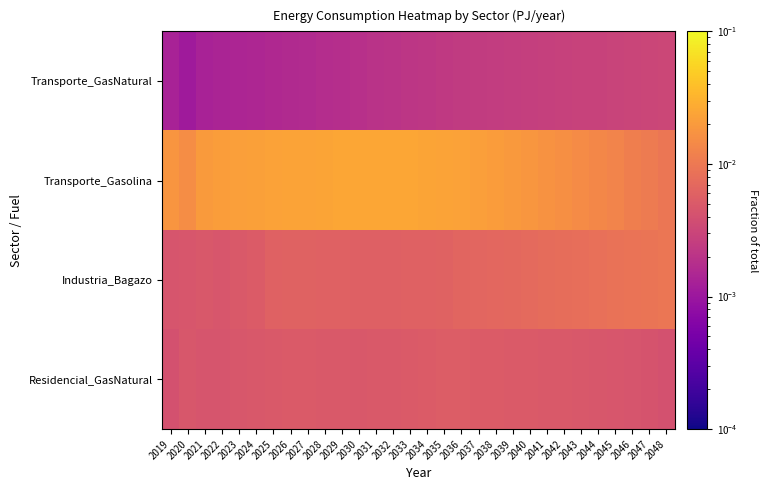

Reading right to left, extract all data points from this chart.

Transporte_GasNatural: 2048=0.0	2047=0.0	2046=0.0	2045=0.0	2044=0.0	2043=0.0	2042=0.0	2041=0.0	2040=0.0	2039=0.0	2038=0.0	2037=0.0	2036=0.0	2035=0.0	2034=0.0	2033=0.0	2032=0.0	2031=0.0	2030=0.0	2029=0.0	2028=0.0	2027=0.0	2026=0.0	2025=0.0	2024=0.0	2023=0.0	2022=0.0	2021=0.0	2020=0.0	2019=0.0
Transporte_Gasolina: 2048=0.0	2047=0.0	2046=0.0	2045=0.0	2044=0.0	2043=0.0	2042=0.0	2041=0.0	2040=0.0	2039=0.0	2038=0.0	2037=0.0	2036=0.0	2035=0.0	2034=0.0	2033=0.0	2032=0.0	2031=0.0	2030=0.0	2029=0.0	2028=0.0	2027=0.0	2026=0.0	2025=0.0	2024=0.0	2023=0.0	2022=0.0	2021=0.0	2020=0.0	2019=0.0
Industria_Bagazo: 2048=0.0	2047=0.0	2046=0.0	2045=0.0	2044=0.0	2043=0.0	2042=0.0	2041=0.0	2040=0.0	2039=0.0	2038=0.0	2037=0.0	2036=0.0	2035=0.0	2034=0.0	2033=0.0	2032=0.0	2031=0.0	2030=0.0	2029=0.0	2028=0.0	2027=0.0	2026=0.0	2025=0.0	2024=0.0	2023=0.0	2022=0.0	2021=0.0	2020=0.0	2019=0.0
Residencial_GasNatural: 2048=0.0	2047=0.0	2046=0.0	2045=0.0	2044=0.0	2043=0.0	2042=0.0	2041=0.0	2040=0.0	2039=0.0	2038=0.0	2037=0.0	2036=0.0	2035=0.0	2034=0.0	2033=0.0	2032=0.0	2031=0.0	2030=0.0	2029=0.0	2028=0.0	2027=0.0	2026=0.0	2025=0.0	2024=0.0	2023=0.0	2022=0.0	2021=0.0	2020=0.0	2019=0.0